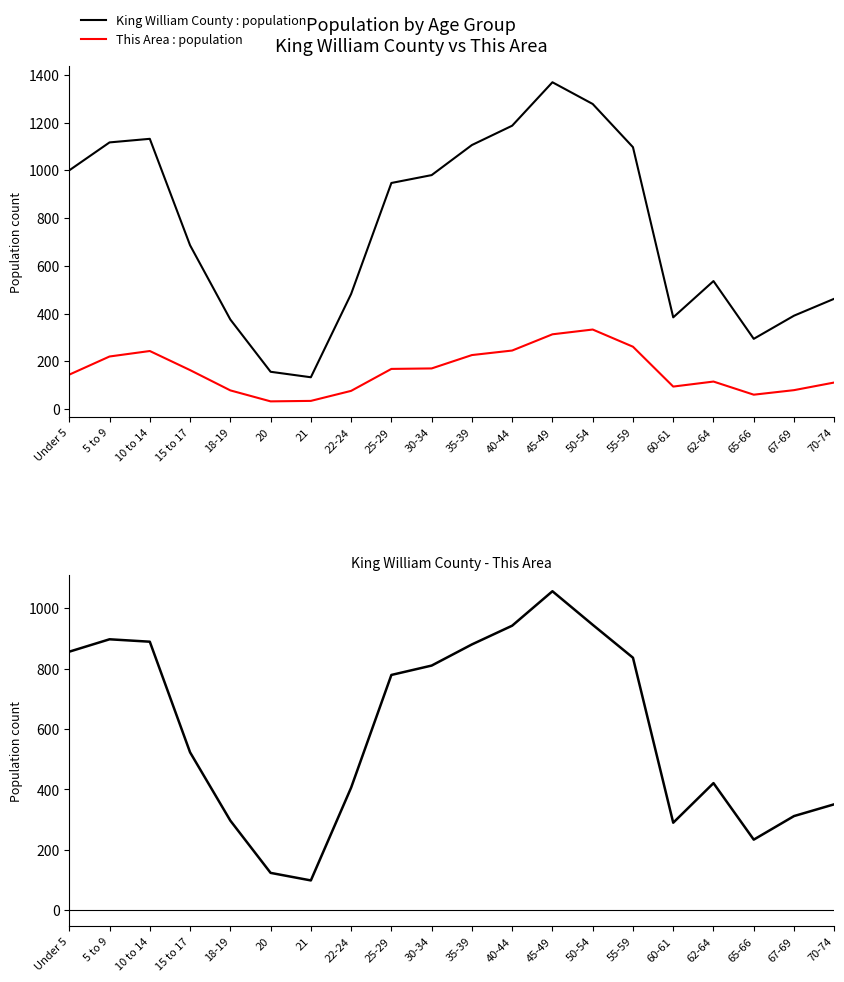

Which series has the largest total across all categories?

King William County : population